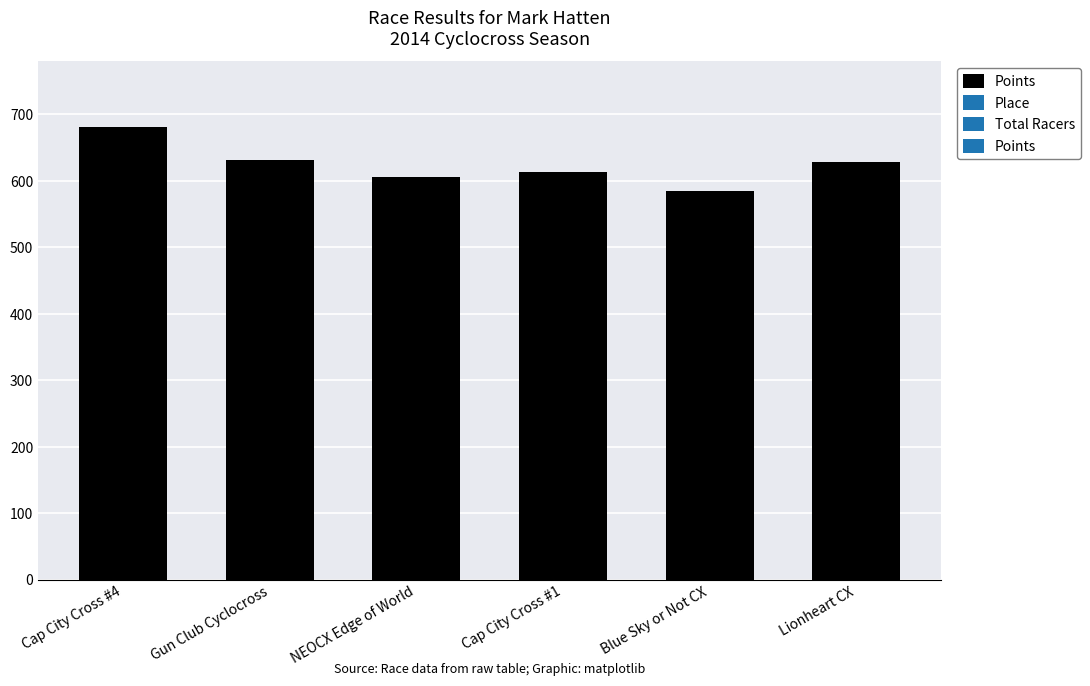

Reading left to right, list all the values displayed in this chart.

680.9	631.4	606.3	613.4	584.2	627.9